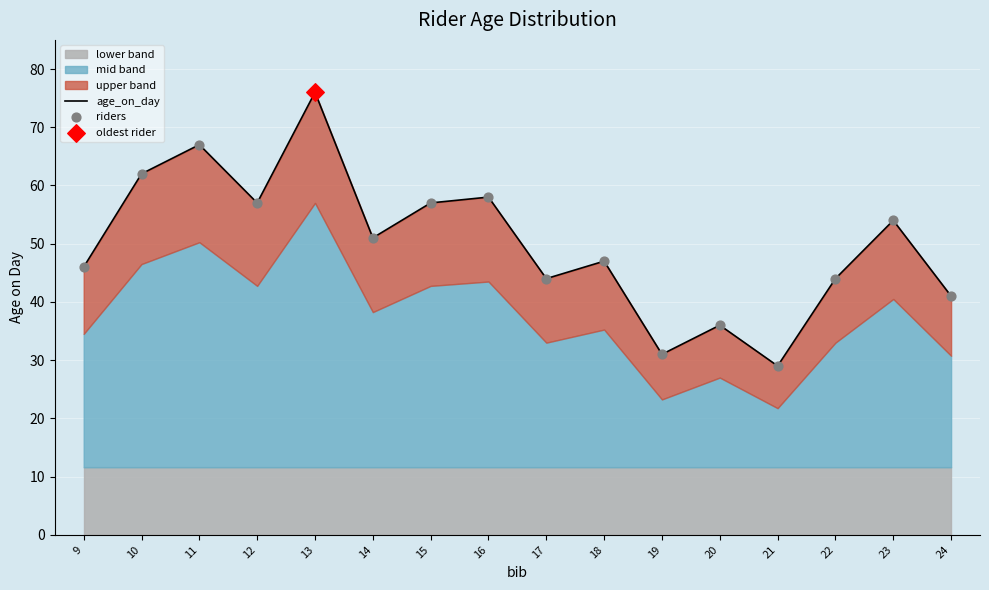

At which category is the sum across all series the highest?

13